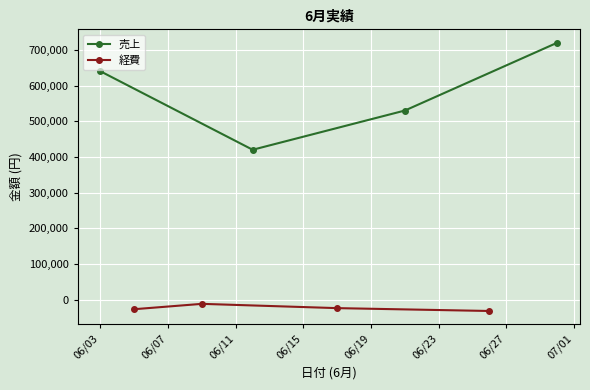

How many interior local valleys does the 売上 series have?

1